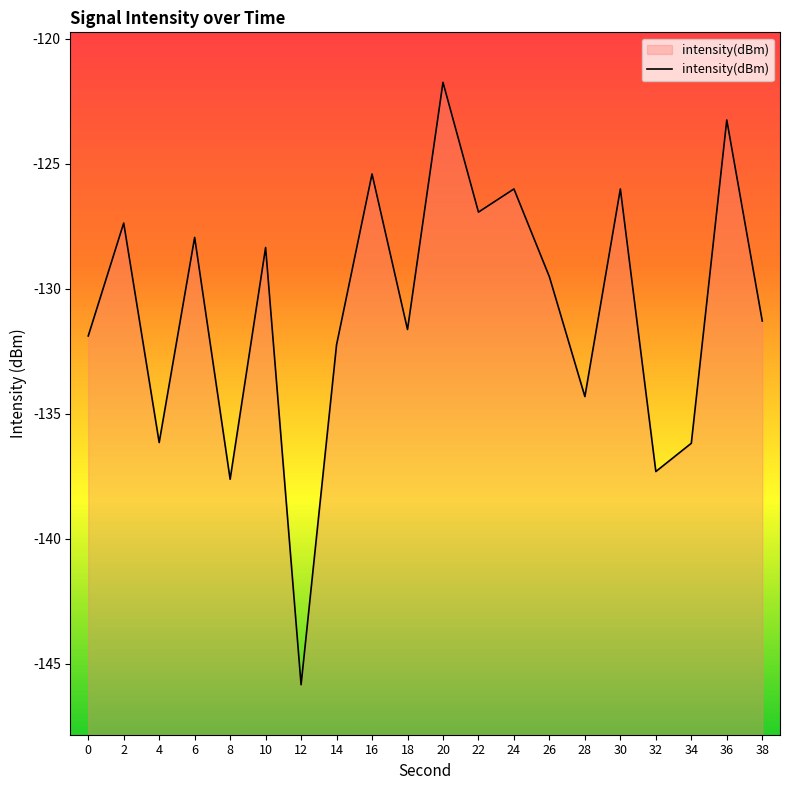

At which category does the data reach its first local valley?

4